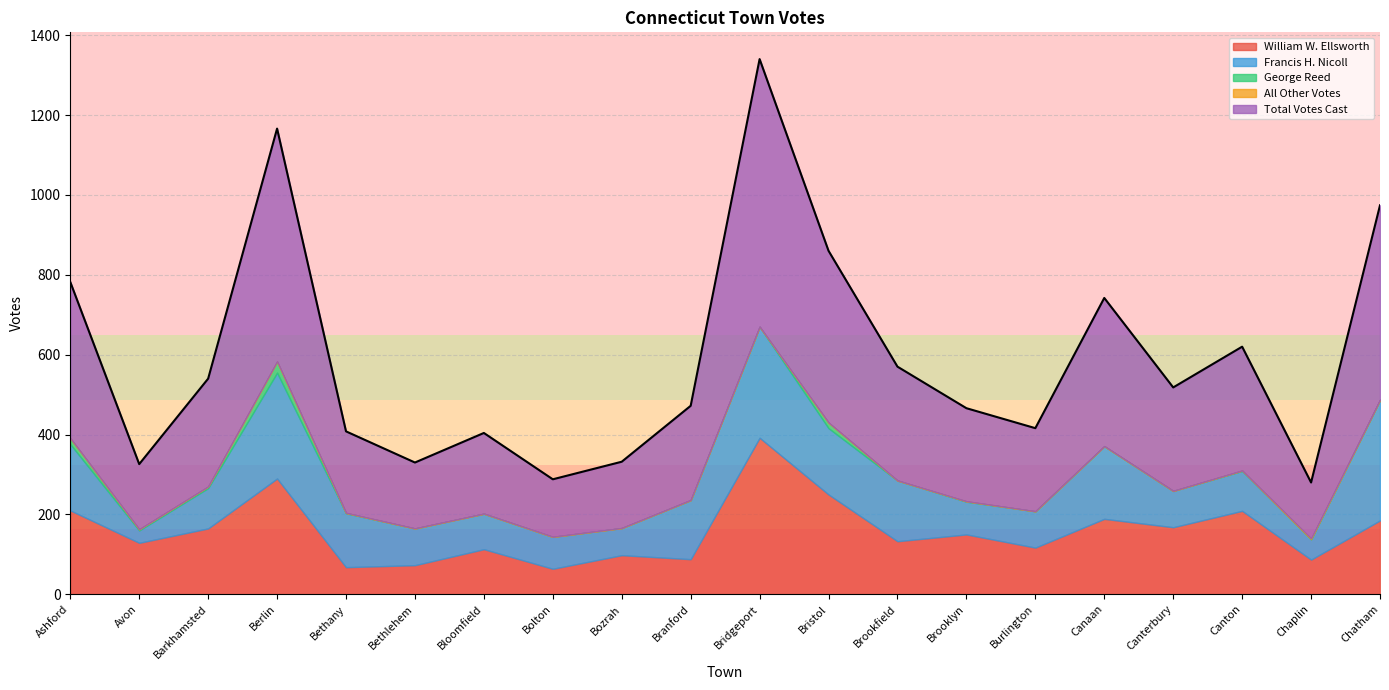

True or false: George Reed has a value of 0 at Bloomfield.

True